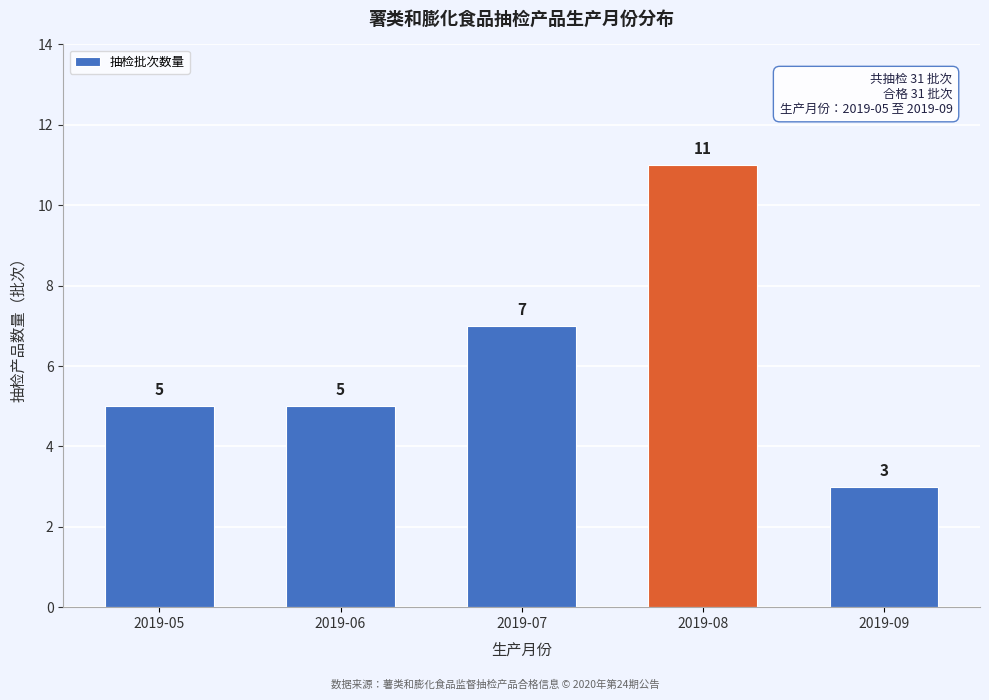

Reading left to right, what are all the values shown in this chart?

5	5	7	11	3